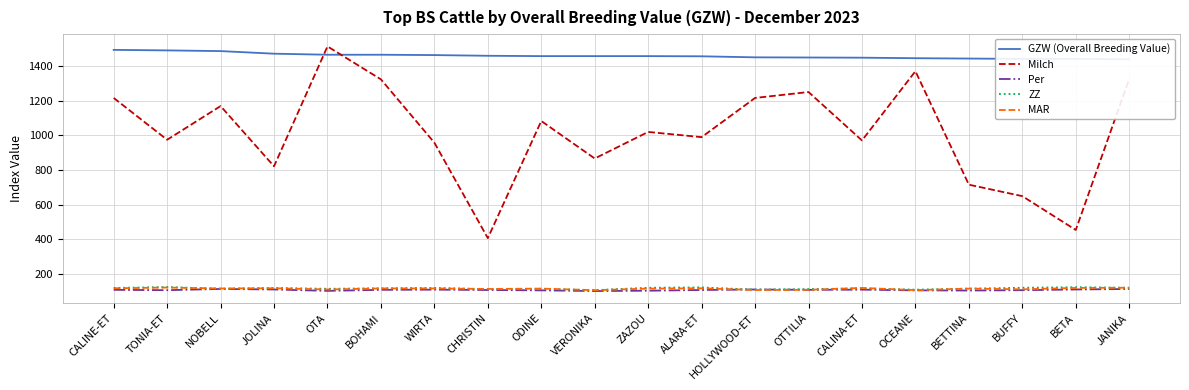

What is the value of the Milch point at the 7th from the left?

957